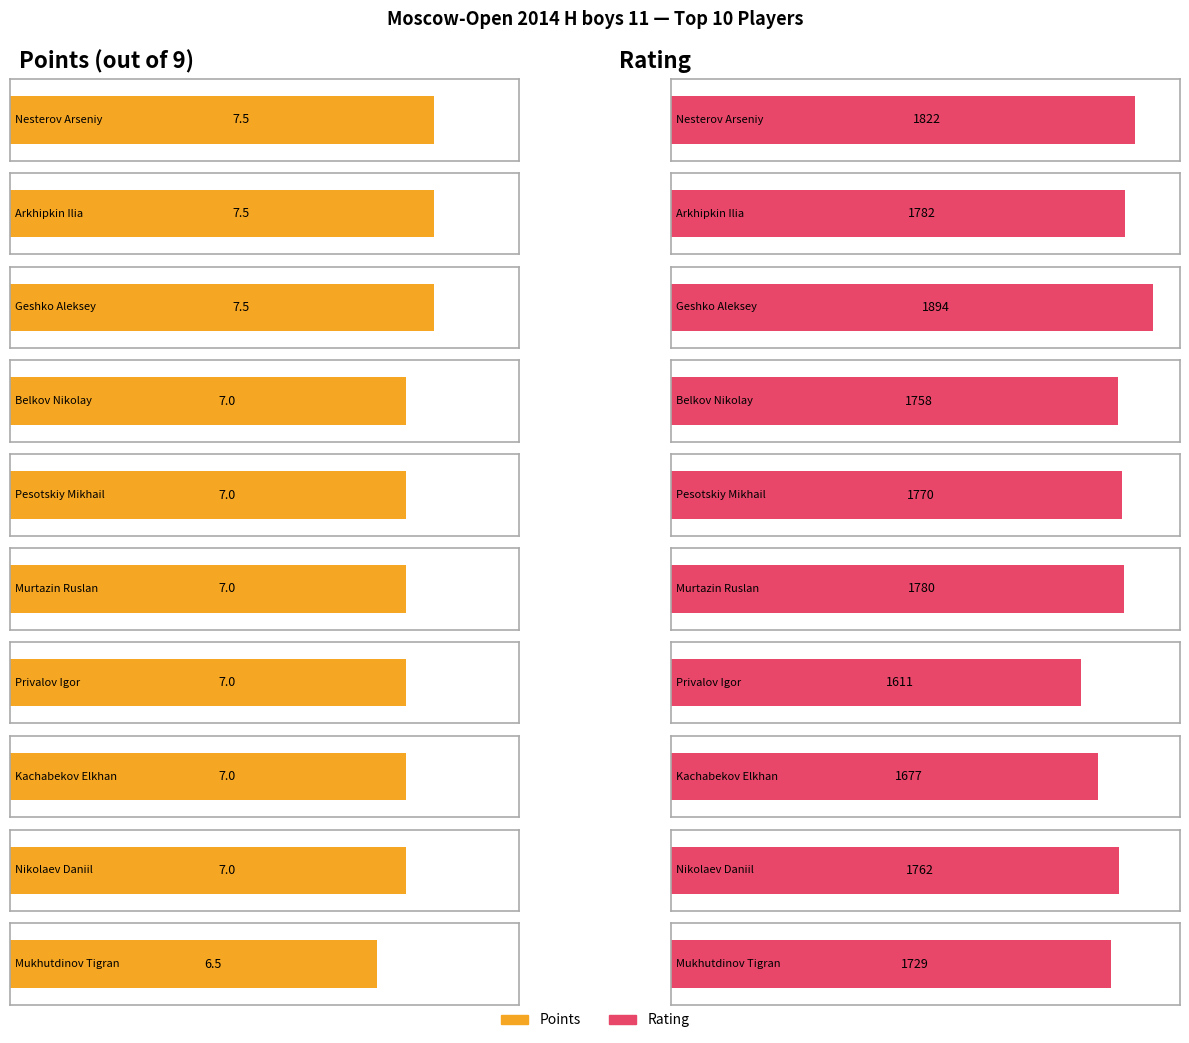

The Points series shows 3.5 at Murtazin Ruslan. True or false?

False